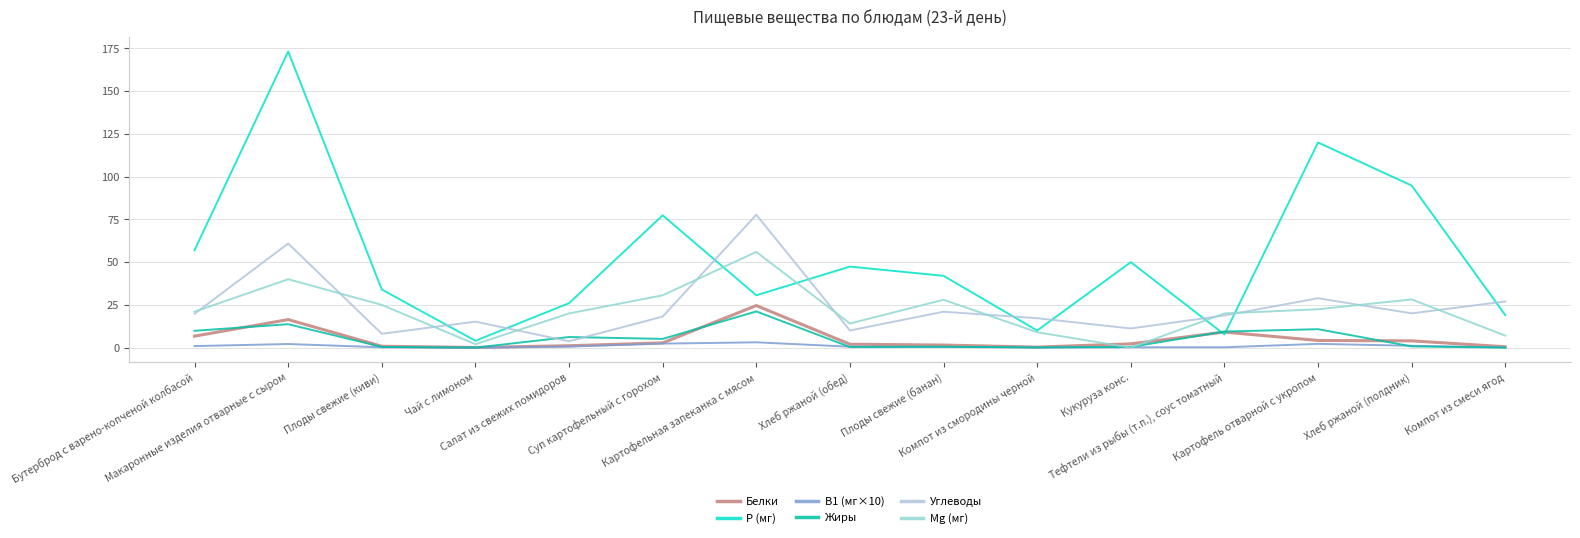

What is the maximum value for Белки?

24.6